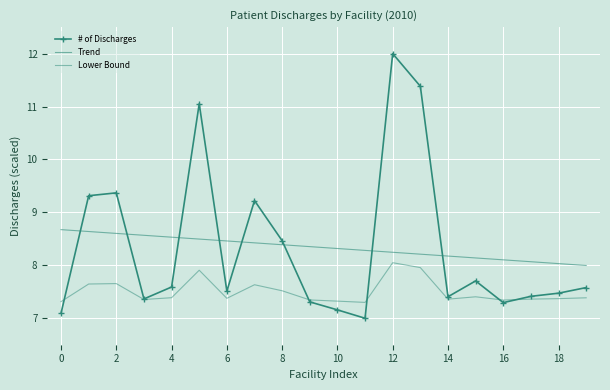

What is the highest value of the # of Discharges series?

12.0